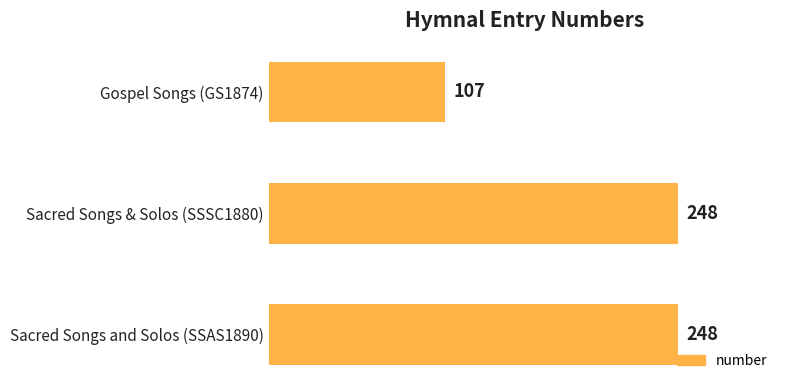

How many series are shown in this chart?

1